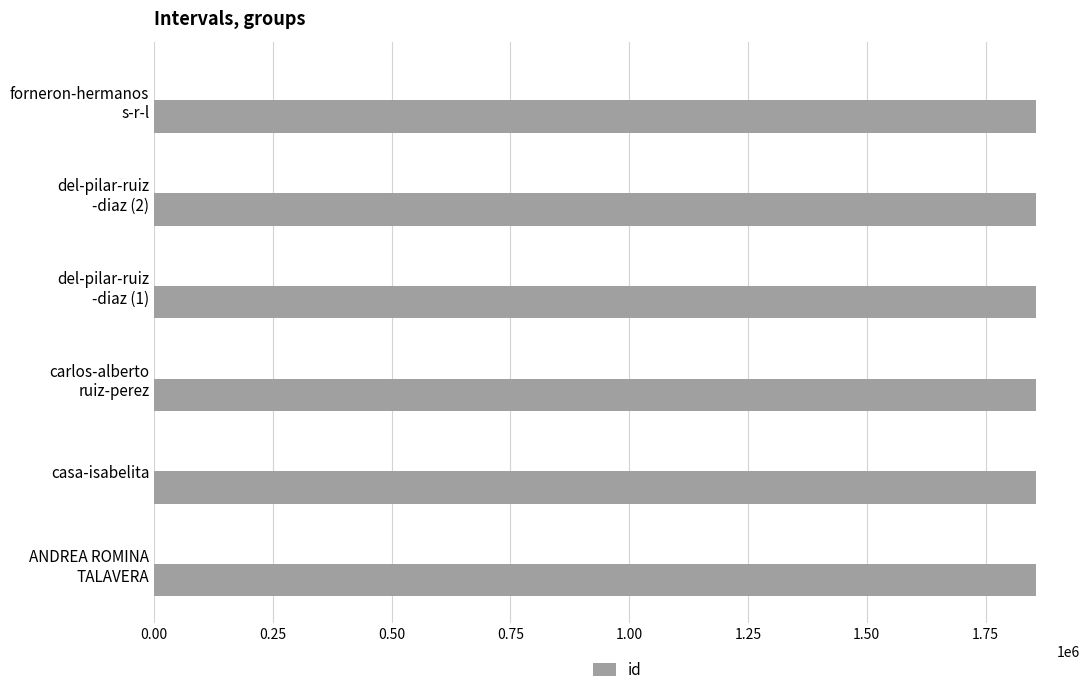

What is the sum of all id values?

11136759